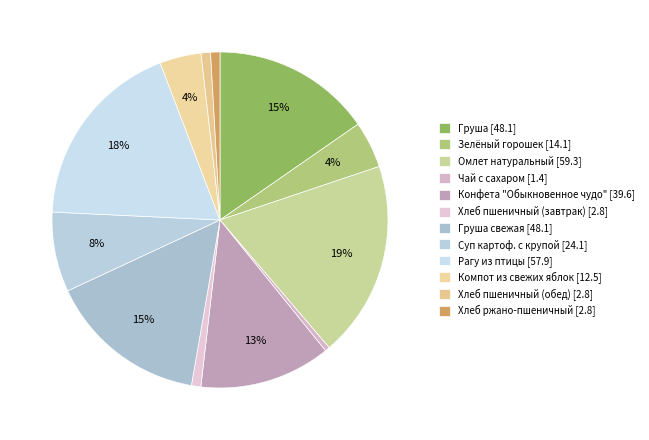

How many slices are in this pie chart?

12